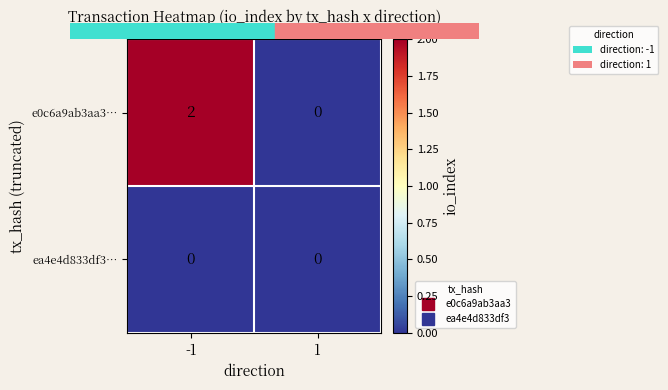

Which series has the widest spread of values?

e0c6a9ab3aa3…